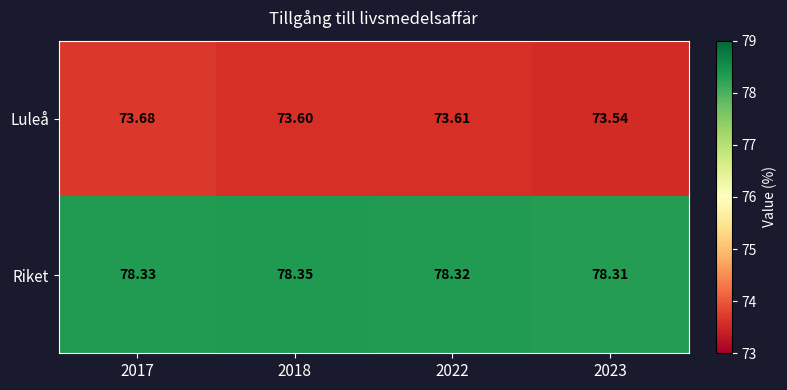

What is the smallest value displayed?

73.5